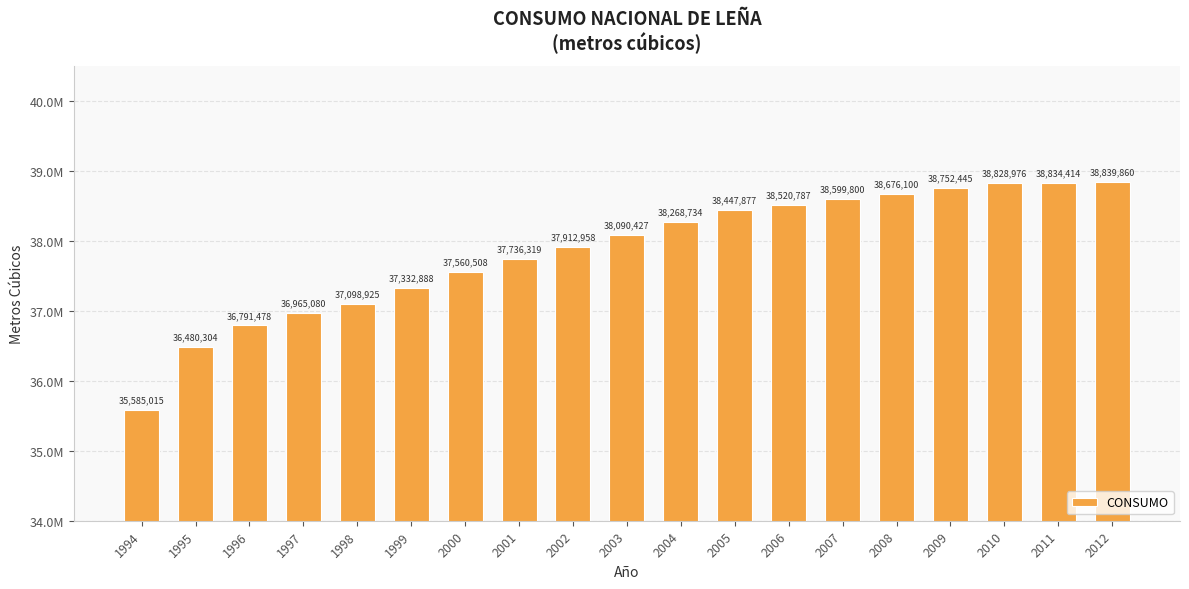

What is the value of the 4th bar from the left?

36965080